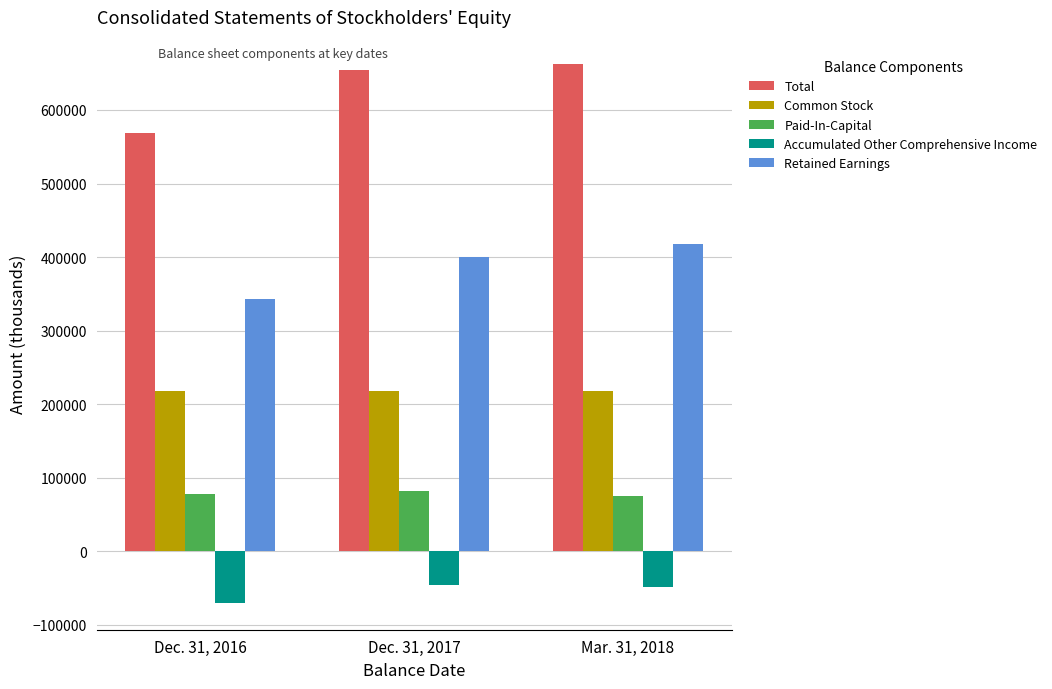

What is the lowest value of the Common Stock series?

217792